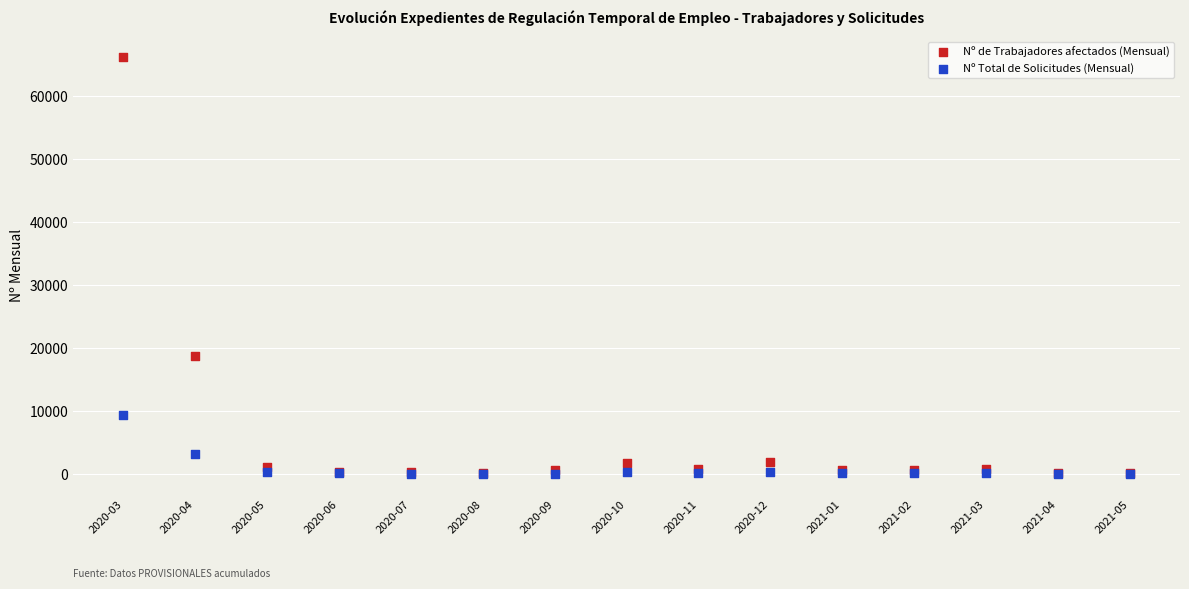

In the Nº de Trabajadores afectados (Mensual) series, what Y value is closest to 33117?

18717